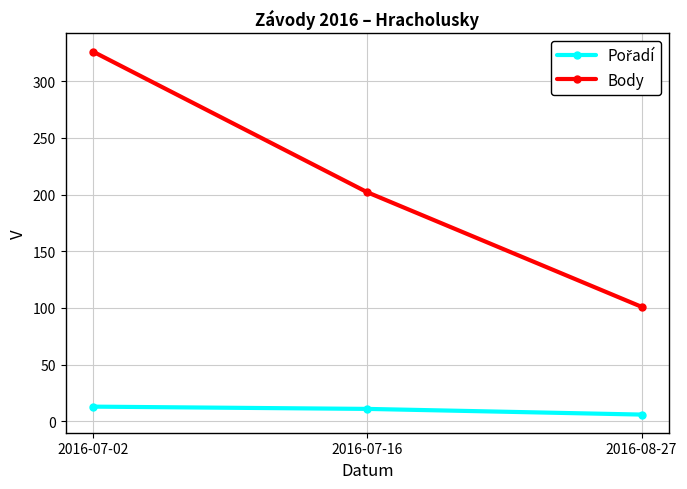

How many lines are shown in the chart?

2